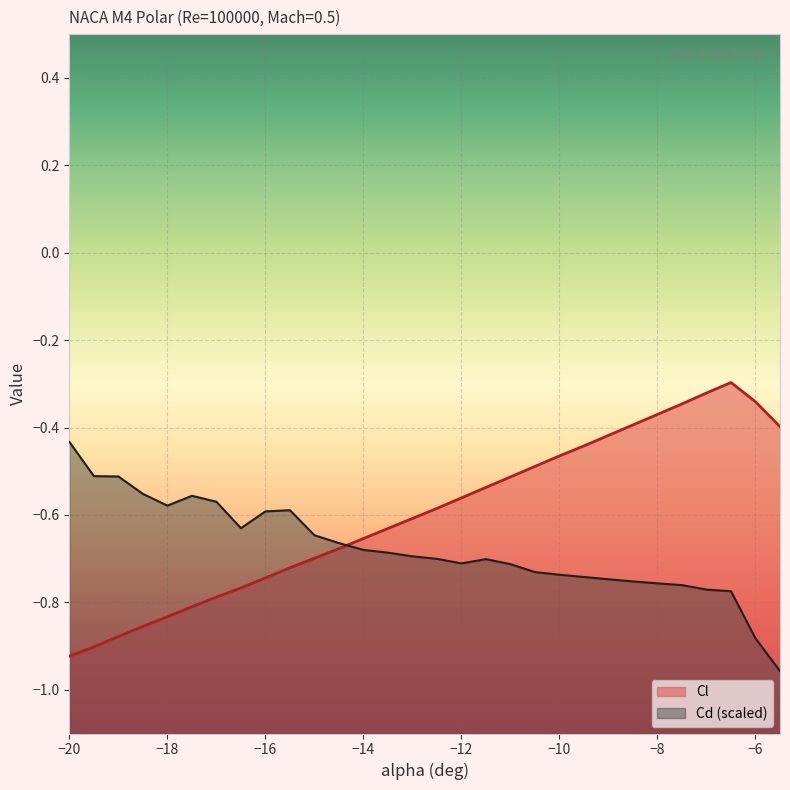

What are all the series names shown in the legend?

Cl, Cd (scaled)